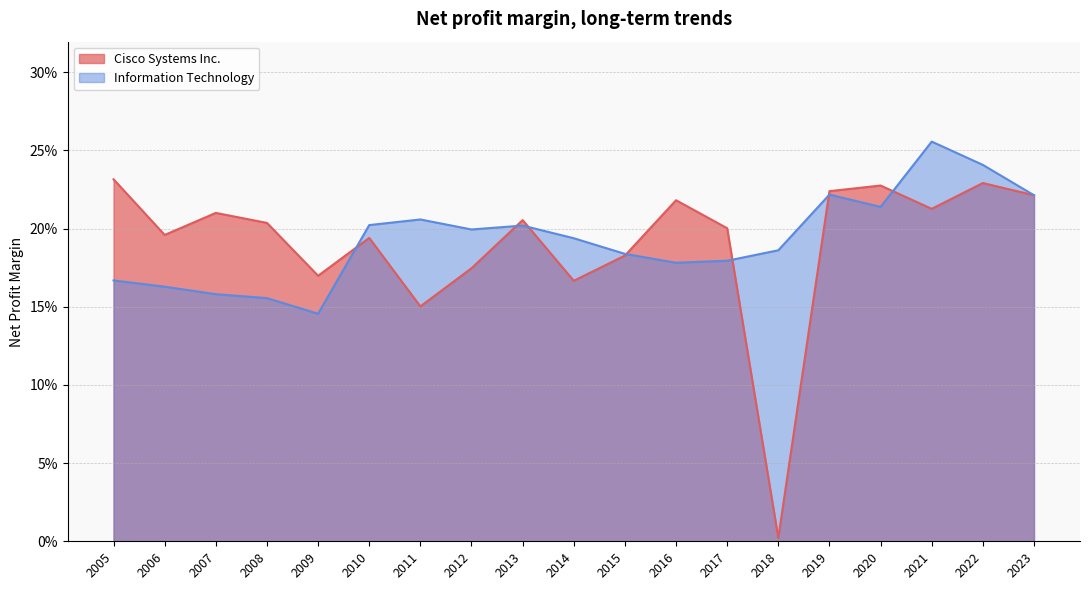

What value does the Cisco Systems Inc. series have at 2007?

0.2